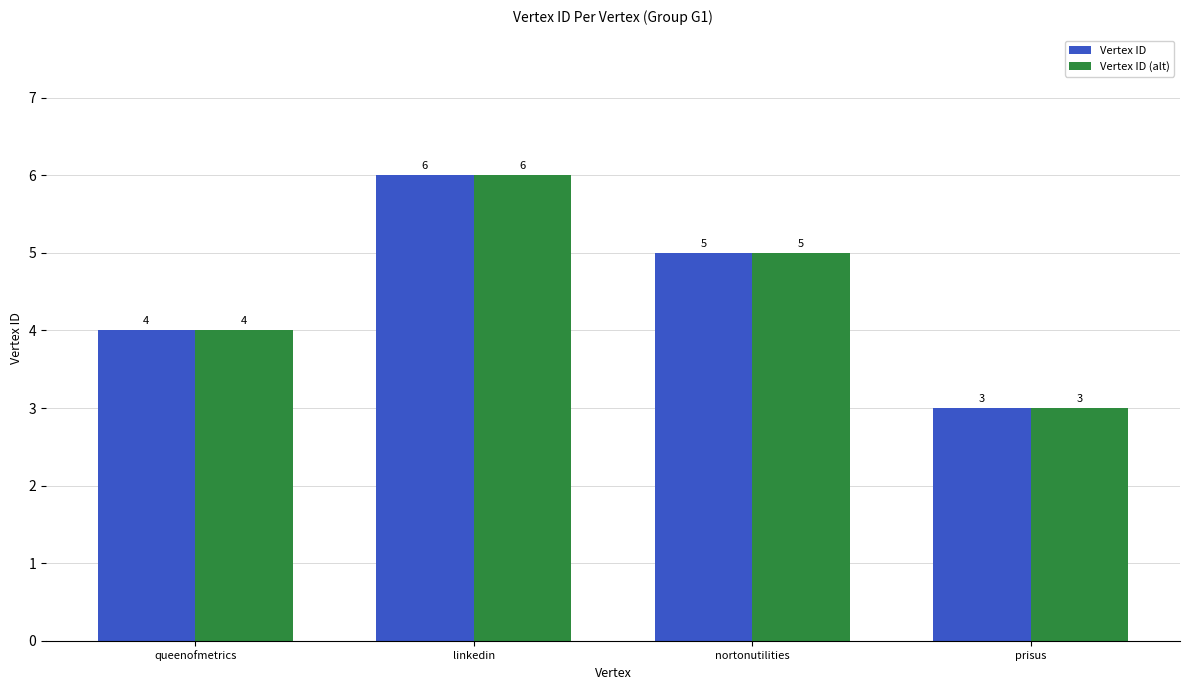

Reading left to right, list all the values displayed in this chart.

Vertex ID: queenofmetrics=4	linkedin=6	nortonutilities=5	prisus=3
Vertex ID (alt): queenofmetrics=4	linkedin=6	nortonutilities=5	prisus=3